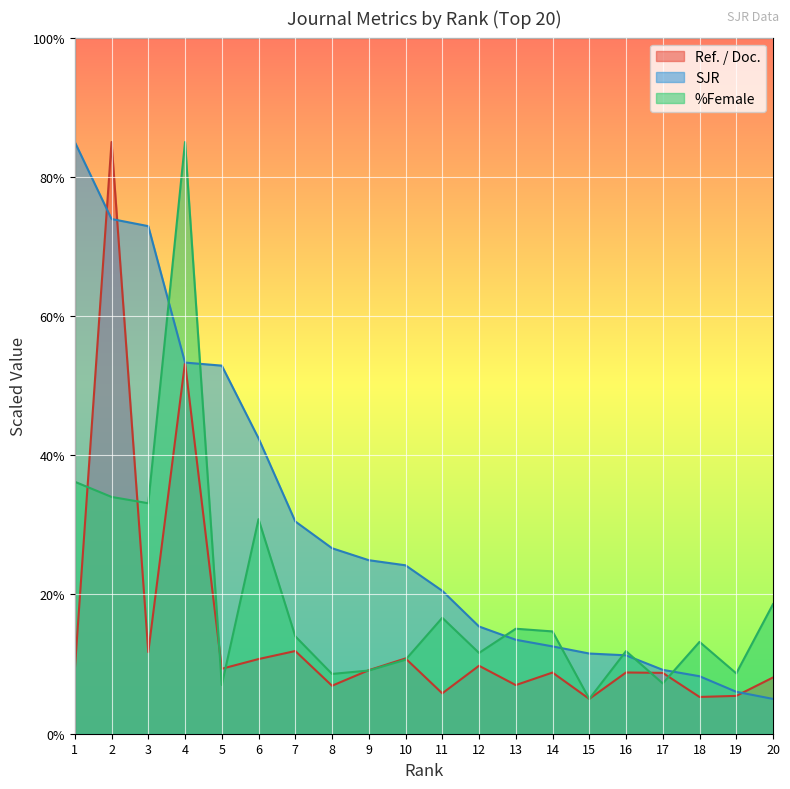

How many data points in %Female are above 13?

11